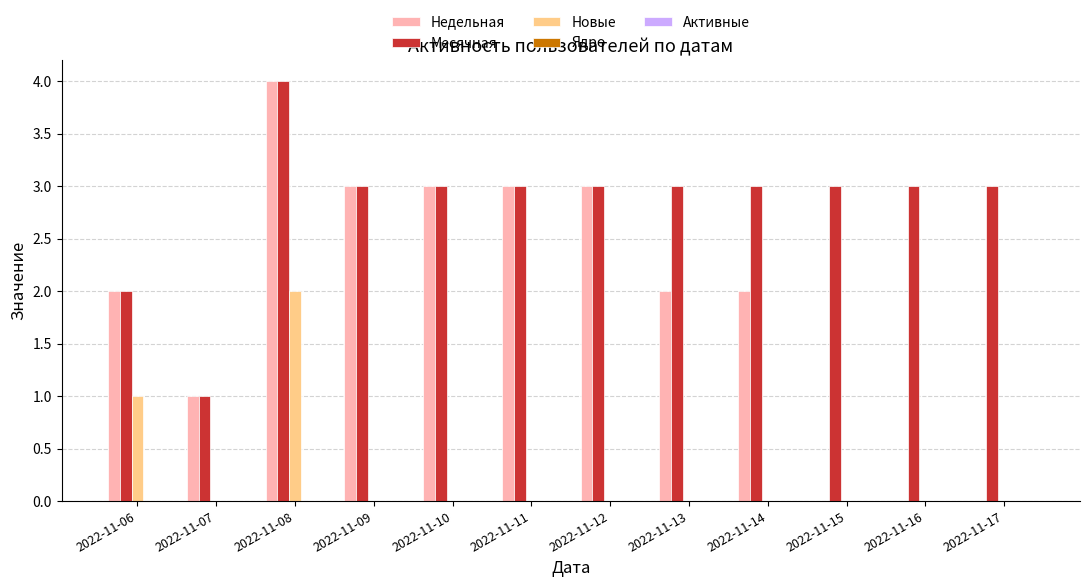

True or false: Новые has a value of 0 at 2022-11-11.

True